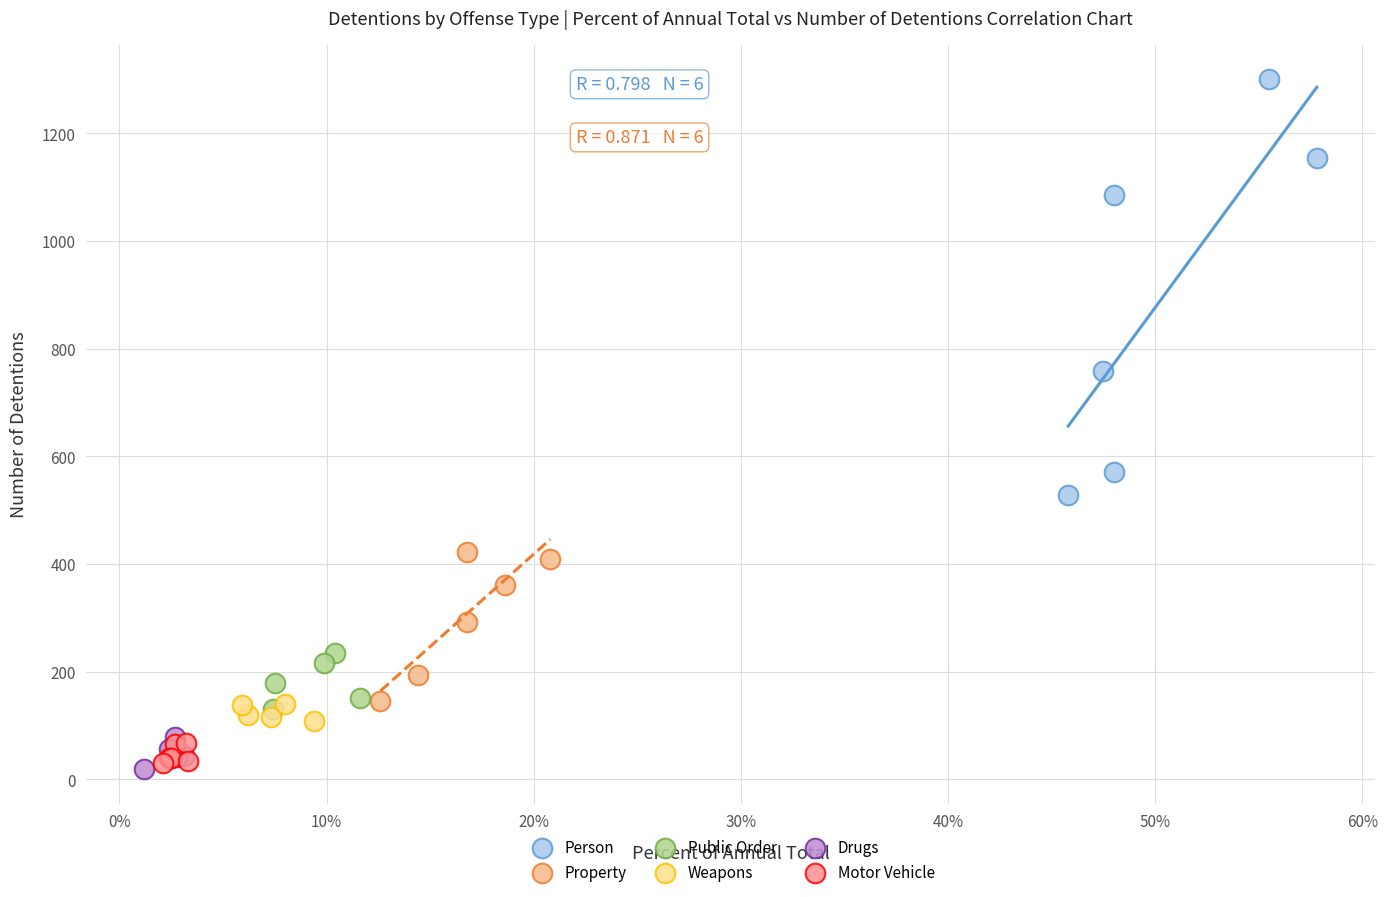

Which series contains the highest Y value?

Person